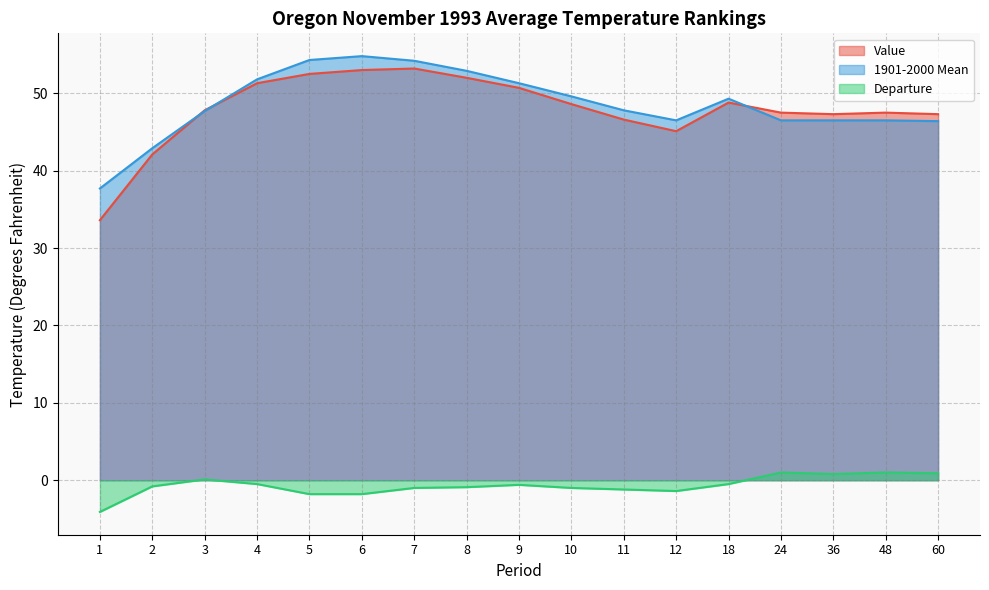

Between 6 and 4, which is larger?

6